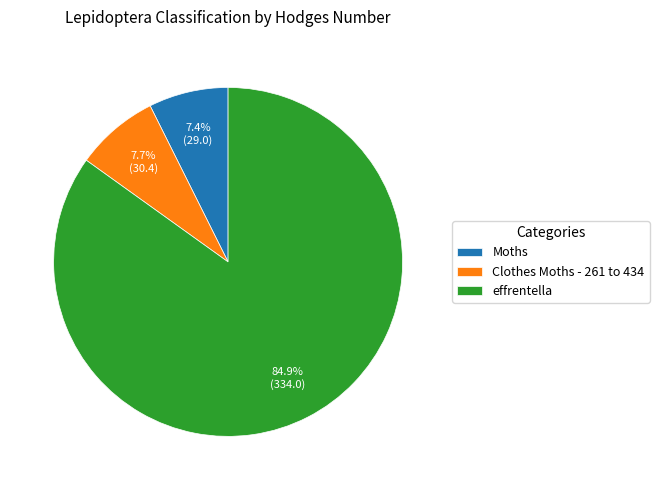

Do Clothes Moths - 261 to 434 and effrentella together represent more than half of the pie?

Yes